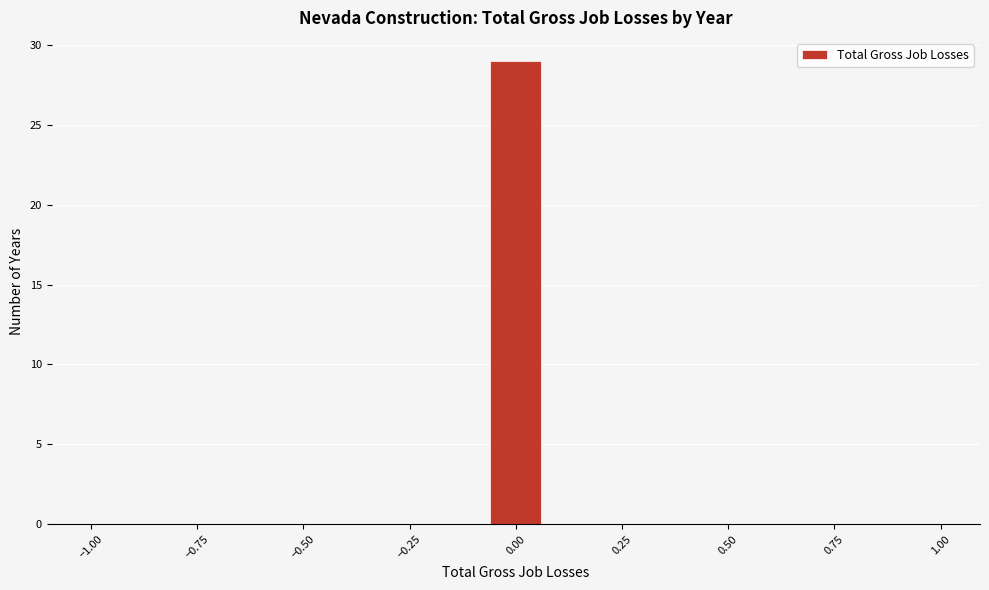

Read against the x-axis, roughly where is the centre of the tallest bar?

0.00